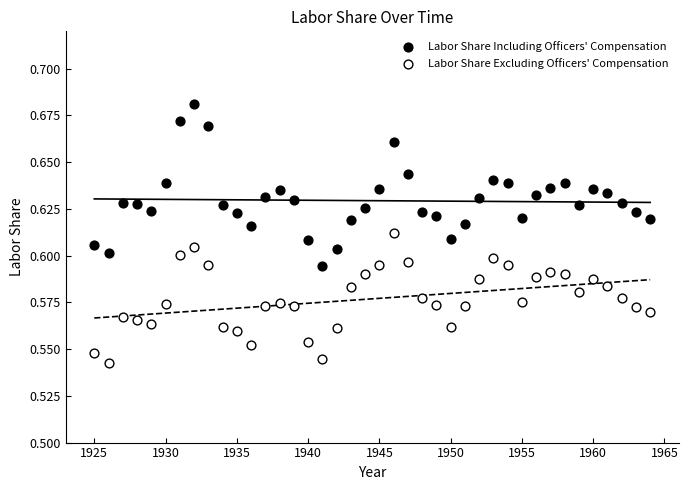

Which series contains the lowest Y value?

Labor Share Excluding Officers' Compensation